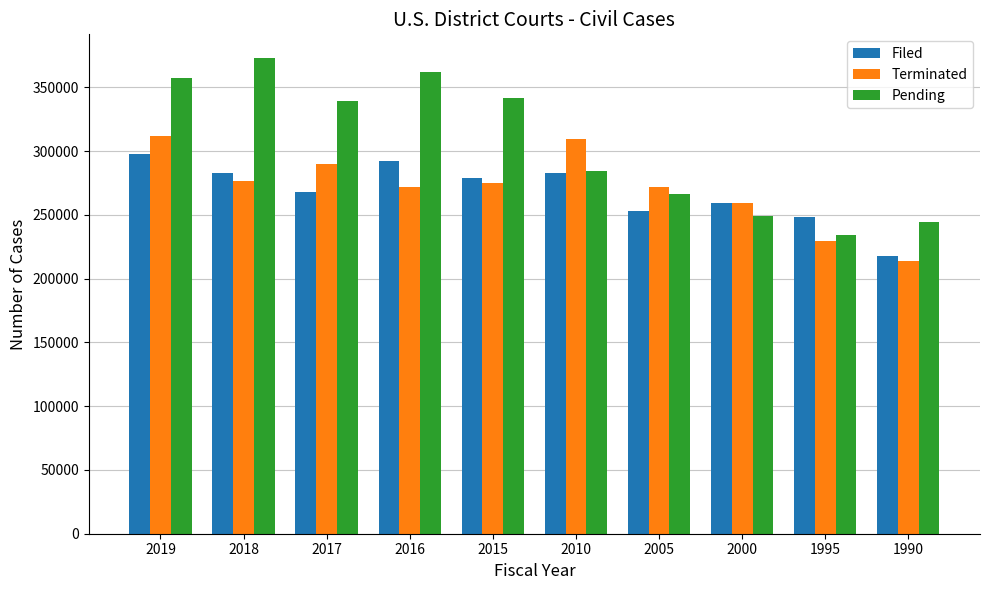

What value does the Pending series have at 2017?

339131